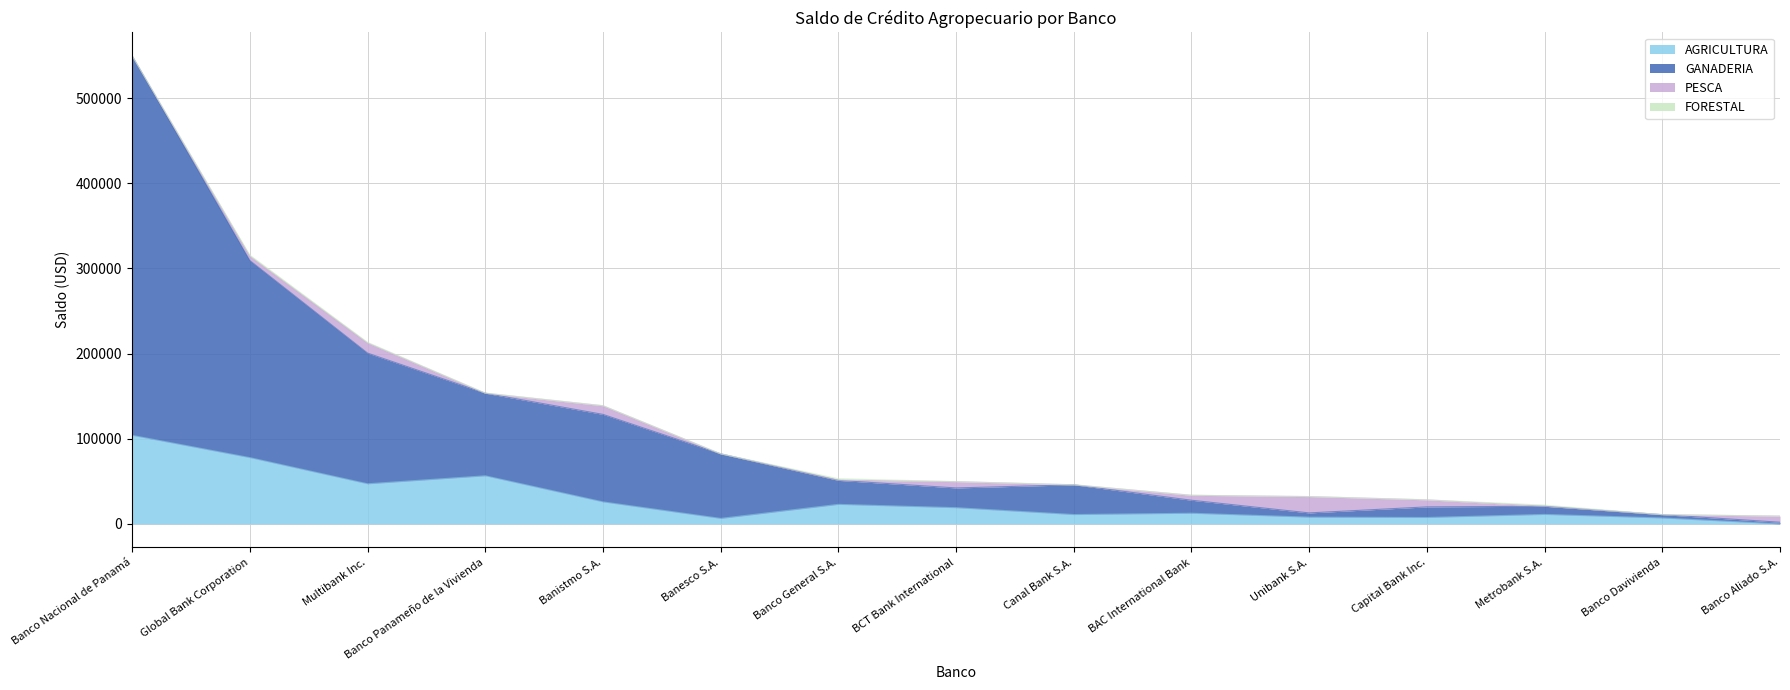

What is the value of the GANADERIA point at the 2nd from the left?

309253.9